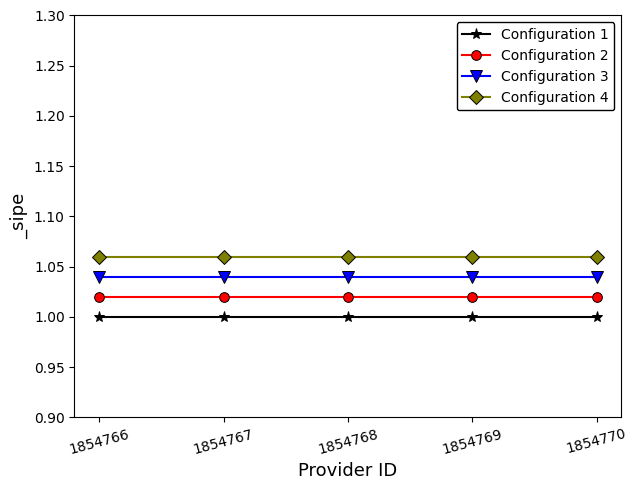

How many data points does each series have?

5